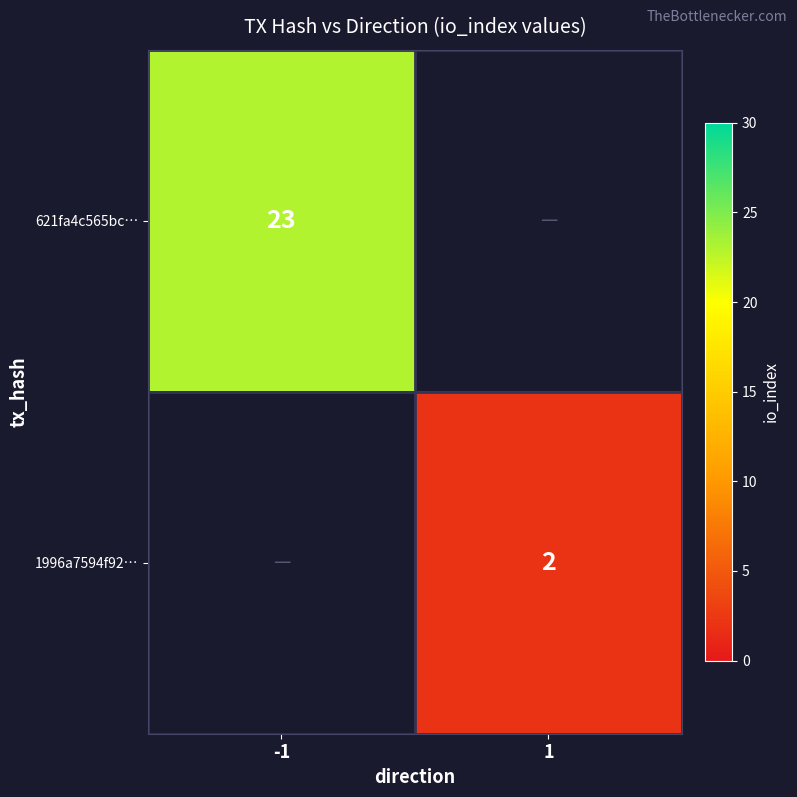

Between 1 and -1, which is larger?

-1